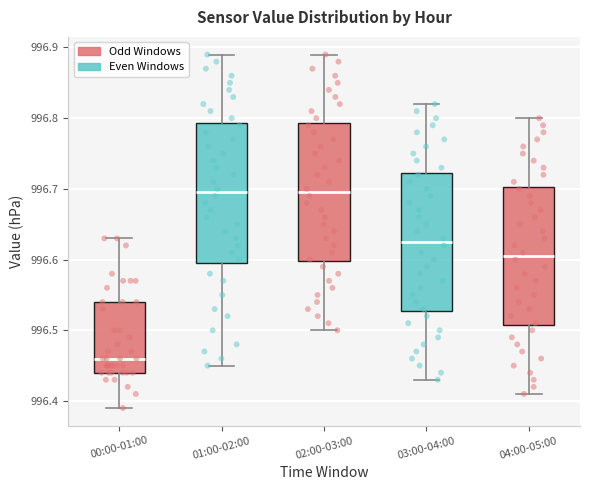

Reading left to right, read every box against the y-axis: the position of its median line, the range the box covers, and the ends of its whiskers. The values are not printed on the chart, so give them approximately, as read against the axis.

00:00-01:00: median 996.46, box 996.44 to 996.54, whiskers 996.39 to 996.63
01:00-02:00: median 996.70, box 996.60 to 996.79, whiskers 996.45 to 996.89
02:00-03:00: median 996.70, box 996.60 to 996.79, whiskers 996.50 to 996.89
03:00-04:00: median 996.63, box 996.53 to 996.72, whiskers 996.43 to 996.82
04:00-05:00: median 996.61, box 996.51 to 996.70, whiskers 996.41 to 996.80